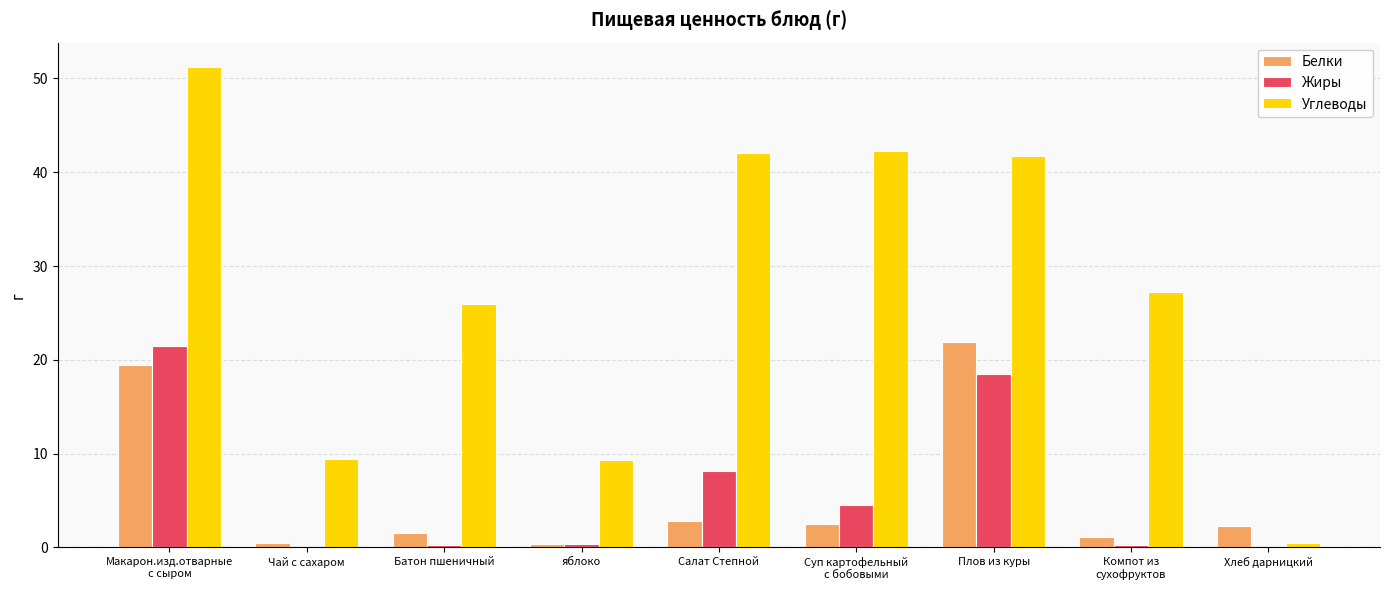

What are all the series names shown in the legend?

Белки, Жиры, Углеводы